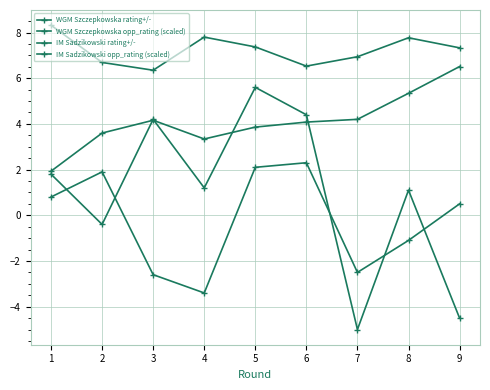

Does the chart have visible grid lines?

Yes